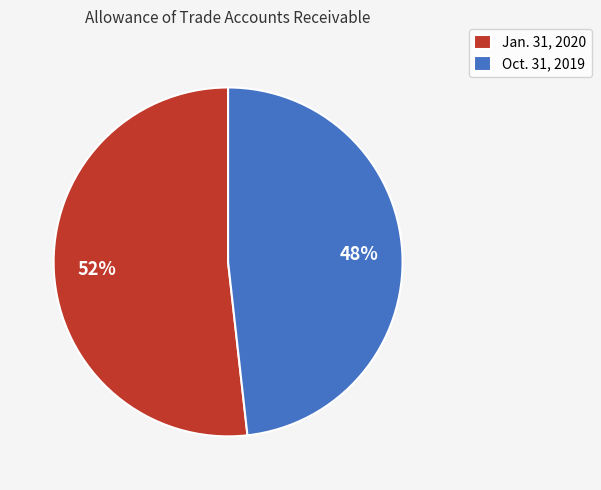

How many slices are in this pie chart?

2